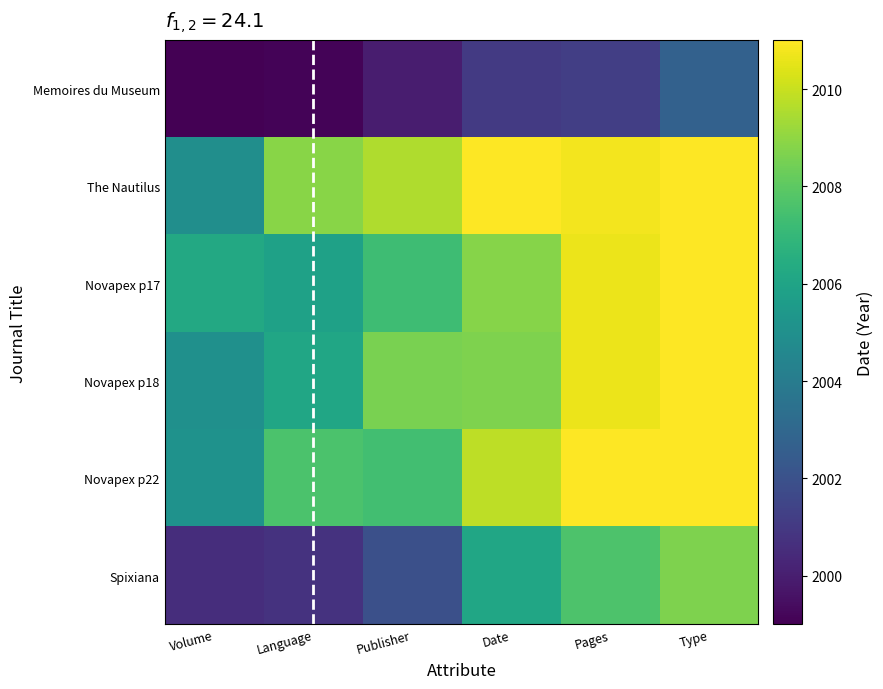

Which label corresponds to the smallest value in the chart?

Volume